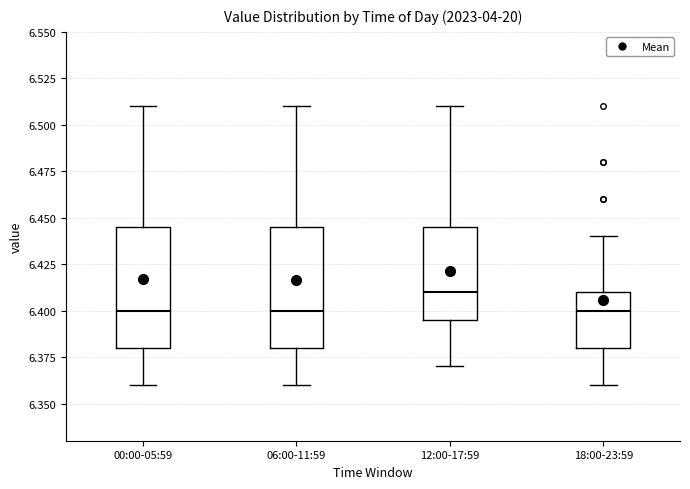

Reading left to right, transcribe this box plot: for each box, give where its median line is, the range the box spans, and where its two whiskers end, as read against the y-axis. The values are not printed on the chart, so give them approximately, as read against the axis.

00:00-05:59: median 6.400, box 6.380 to 6.445, whiskers 6.360 to 6.510
06:00-11:59: median 6.400, box 6.380 to 6.445, whiskers 6.360 to 6.510
12:00-17:59: median 6.410, box 6.395 to 6.445, whiskers 6.370 to 6.510
18:00-23:59: median 6.400, box 6.380 to 6.410, whiskers 6.360 to 6.440